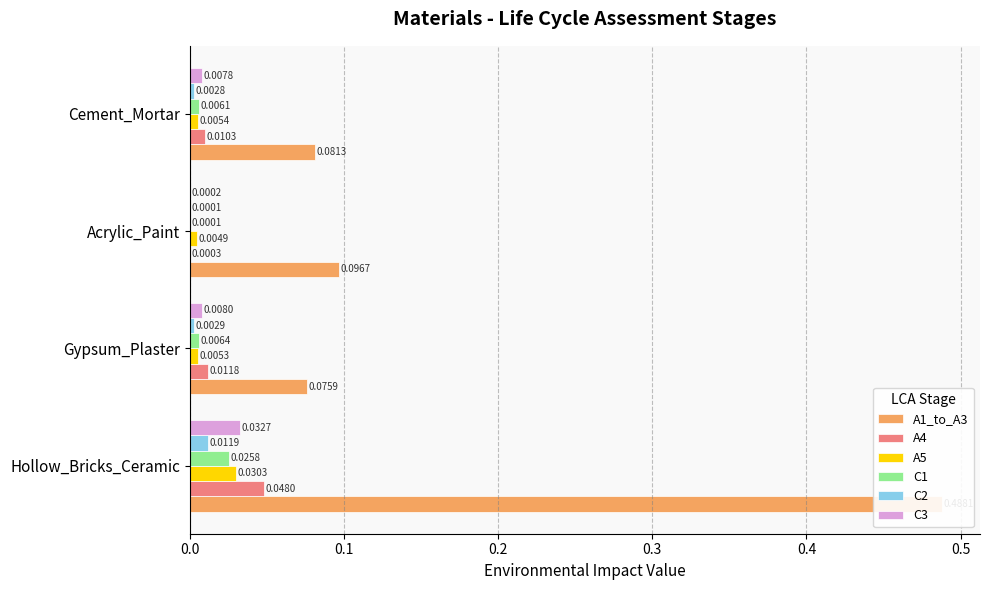

Is it true that A4 equals 0.0 at Acrylic_Paint?

True